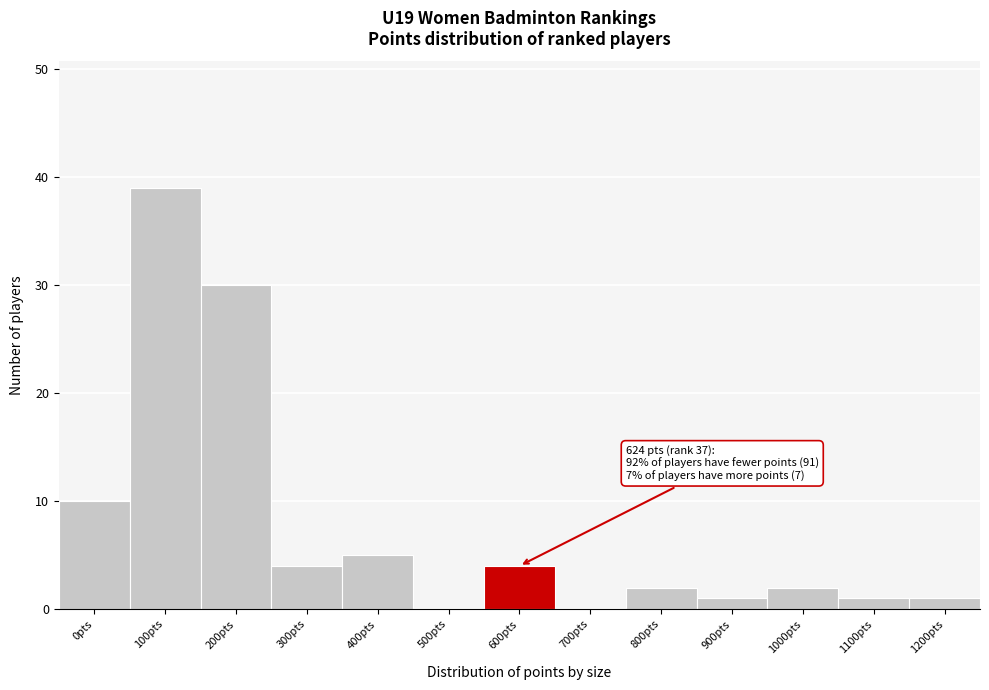

Reading left to right, list all the values displayed in this chart.

0pts=10	100pts=39	200pts=30	300pts=4	400pts=5	500pts=0	600pts=4	700pts=0	800pts=2	900pts=1	1000pts=2	1100pts=1	1200pts=1